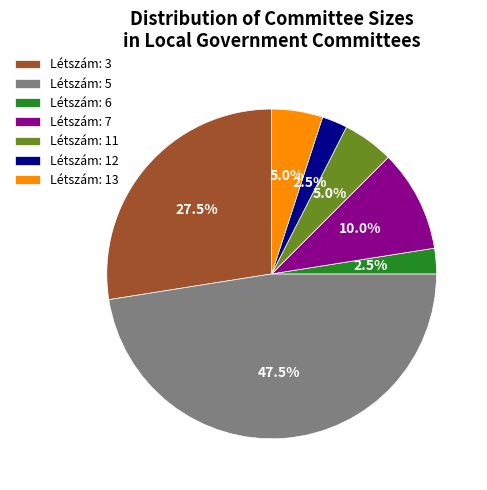

Do Létszám: 3 and Létszám: 5 together represent more than half of the pie?

Yes